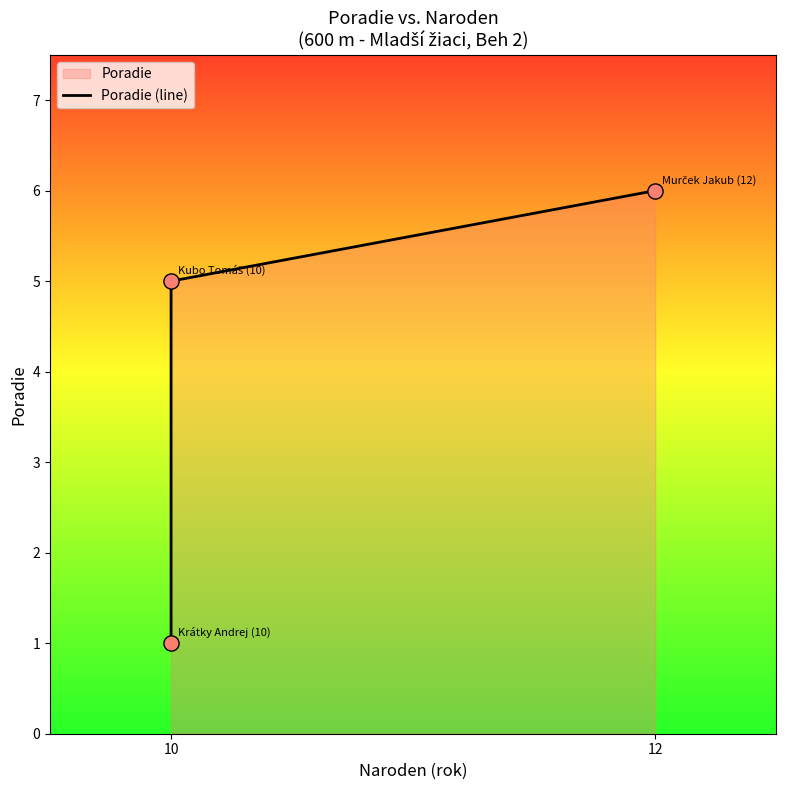

Which has a higher value, 10 or 10?

10